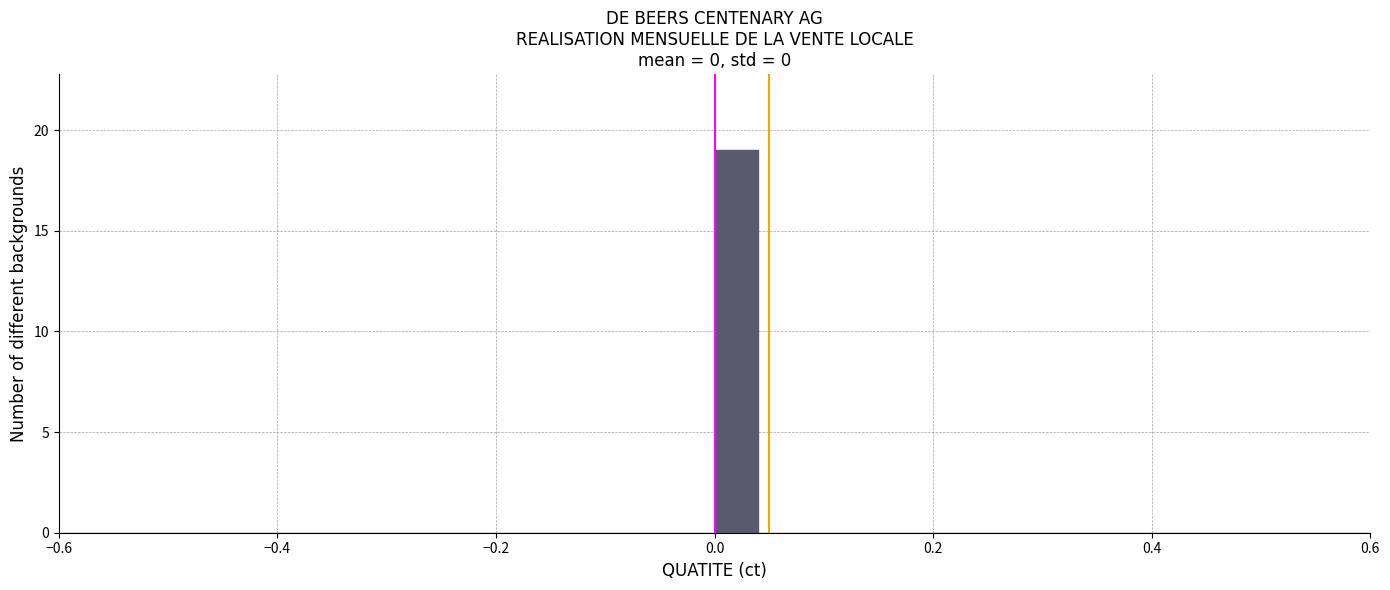

Read against the x-axis, roughly where is the centre of the tallest bar?

0.02